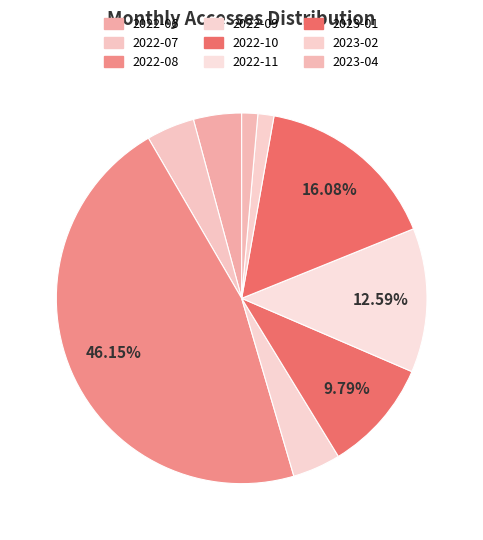

Count the number of slices in the pie.

9